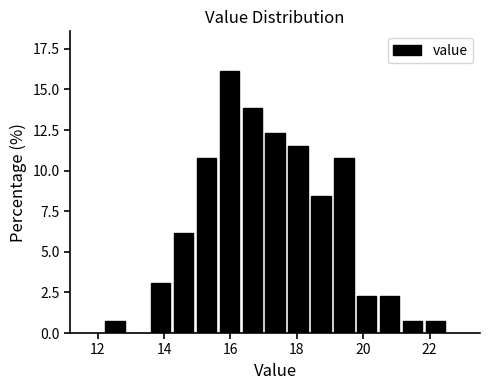

Around what value on the x-axis is the tallest bar? Give the approximate position of its centre, as read against the axis.

16.0